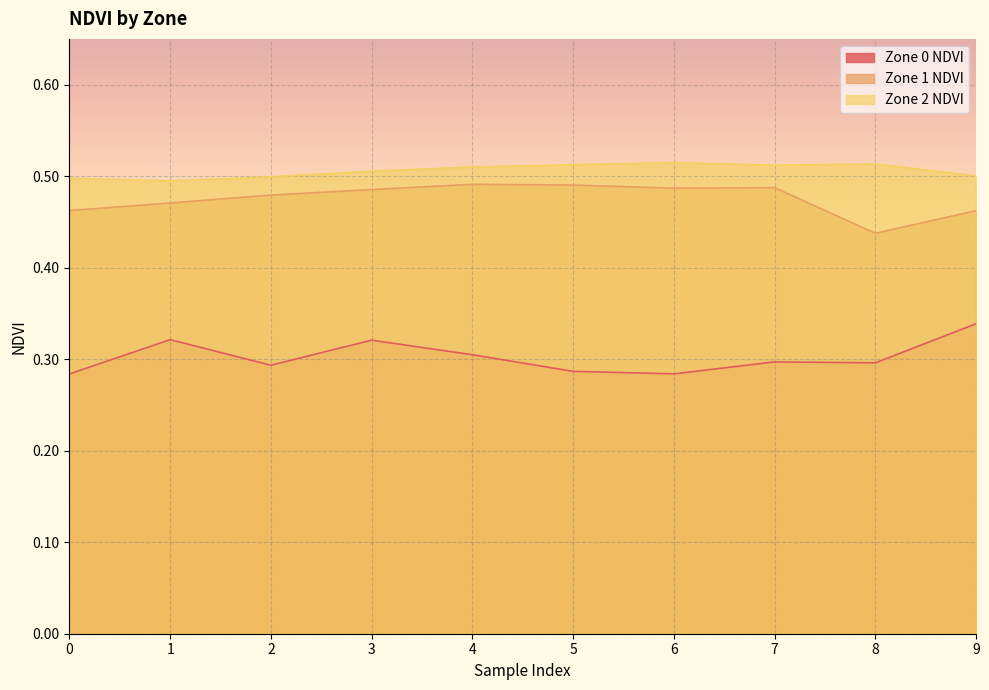

True or false: Zone 2 NDVI and Zone 0 NDVI intersect in this chart.

False